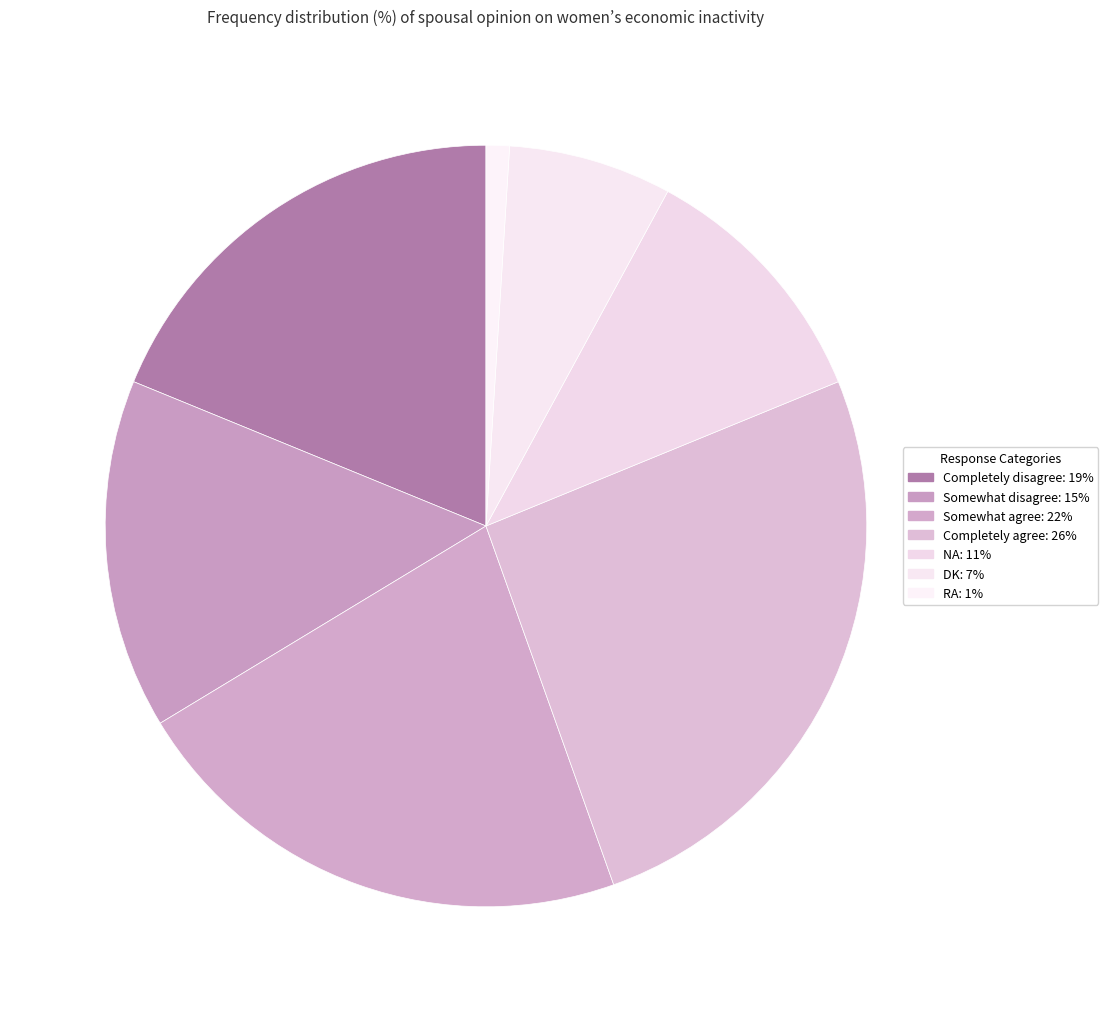

Which slice is the smallest?

RA